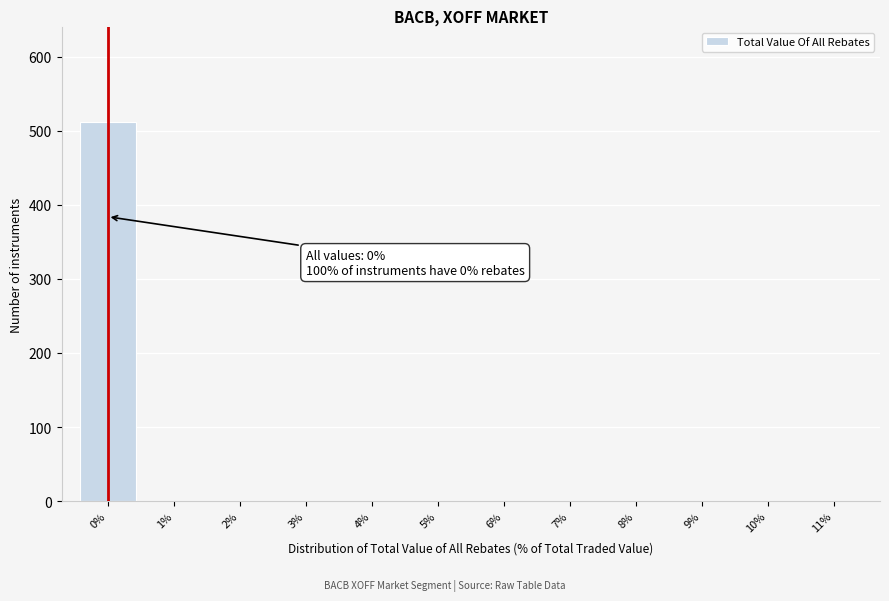

Reading right to left, transcribe all the data shown in this chart.

11%=0	10%=0	9%=0	8%=0	7%=0	6%=0	5%=0	4%=0	3%=0	2%=0	1%=0	0%=512